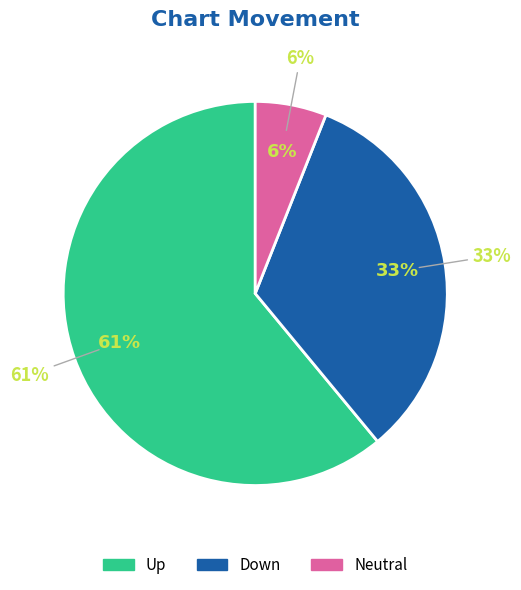

What portion of the pie excludes -?

94.0%